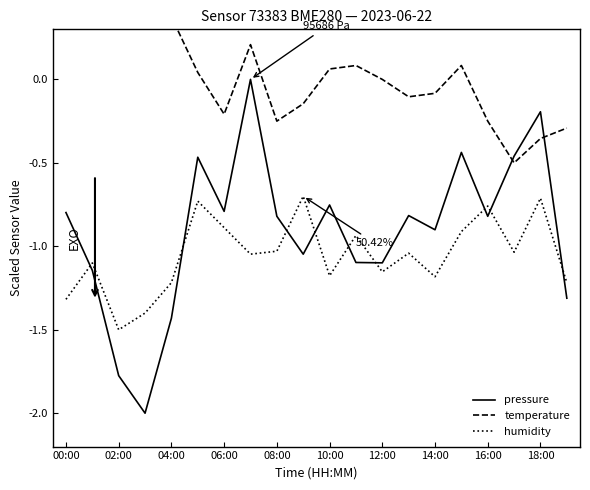

After their last crossing, which series has the higher values: humidity or pressure?

humidity